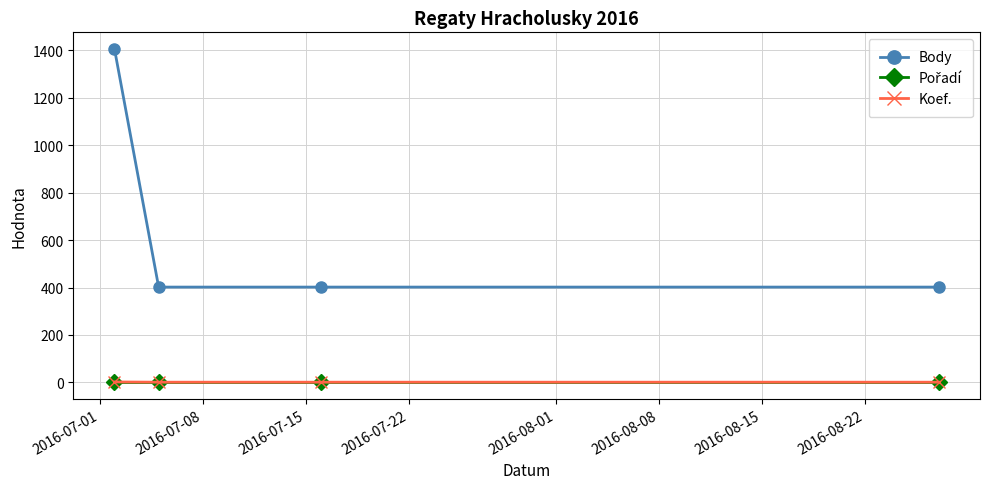

Which series has the largest range (max minus min)?

Body